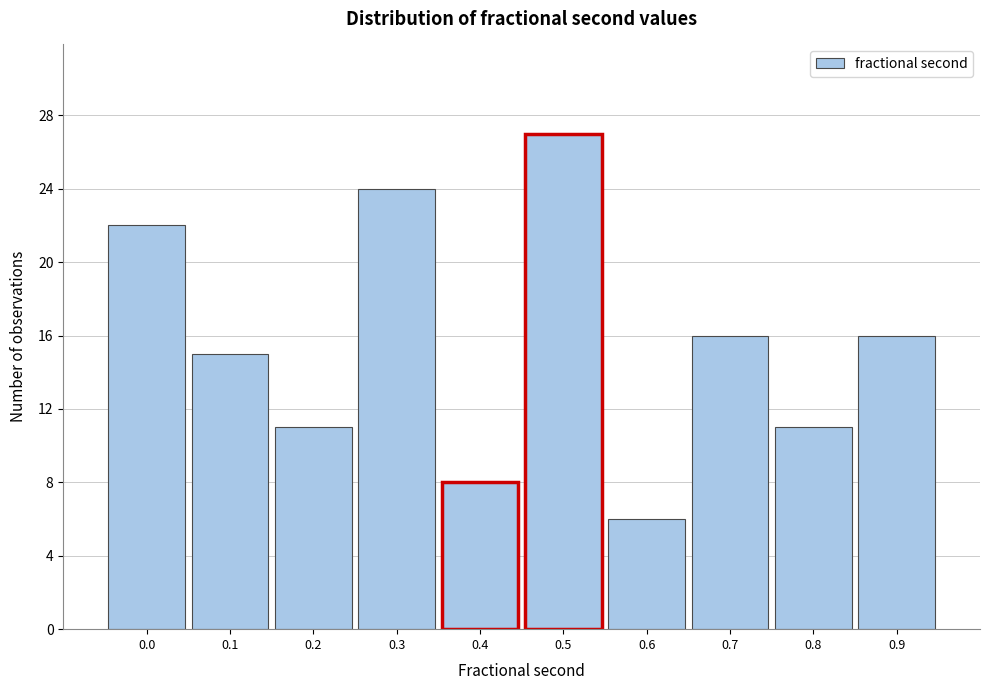

Reading right to left, what are all the values shown in this chart?

0.9=16	0.8=11	0.7=16	0.6=6	0.5=27	0.4=8	0.3=24	0.2=11	0.1=15	0.0=22